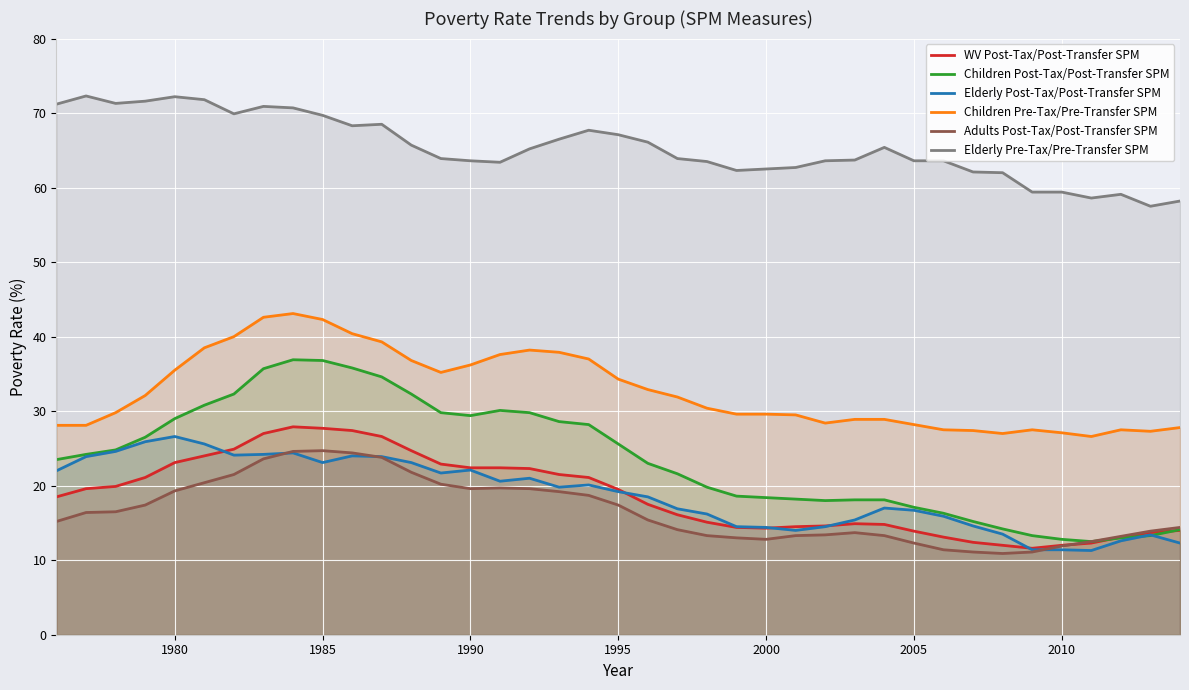

Which series has the largest total across all categories?

Elderly Pre-Tax/Pre-Transfer SPM